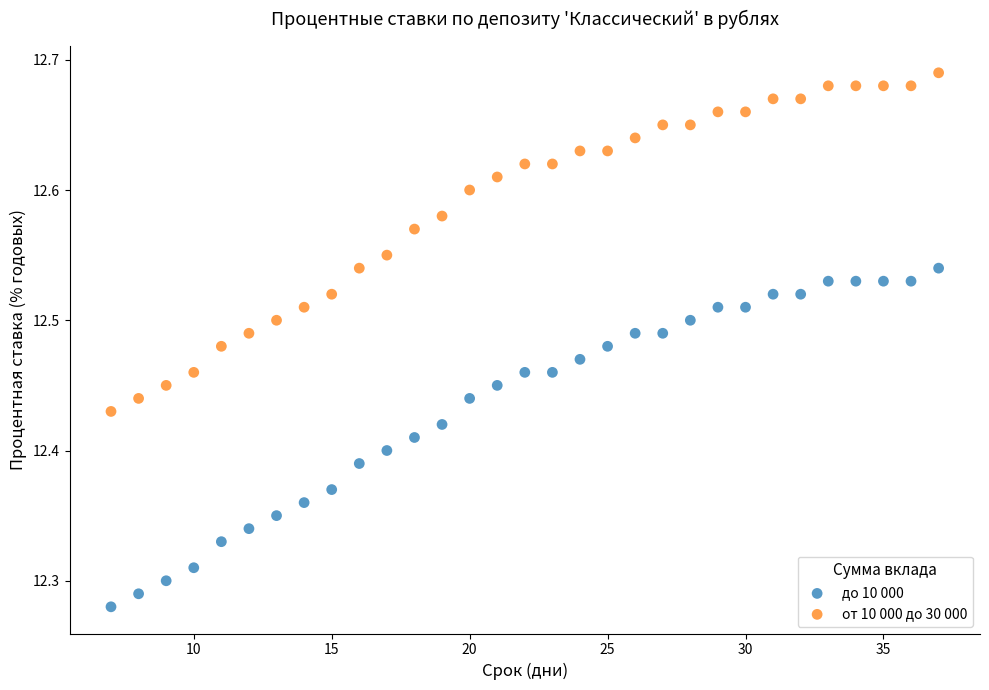

What is the X range (max minus min) for the scatter plot?

30.0